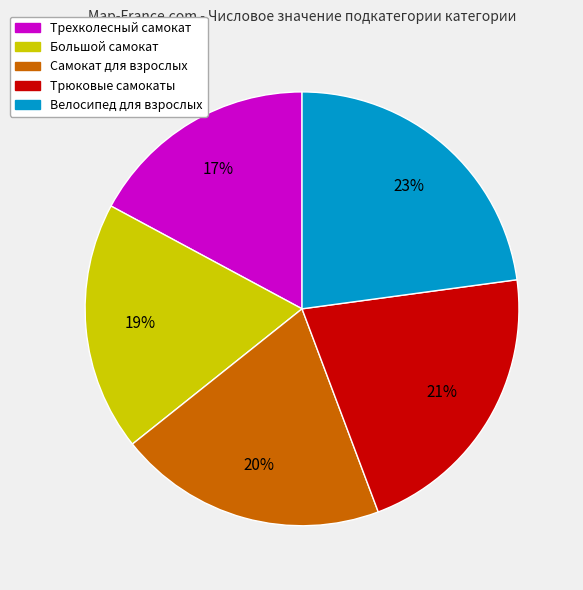

Between Большой самокат and Самокат для взрослых, which is larger?

Самокат для взрослых